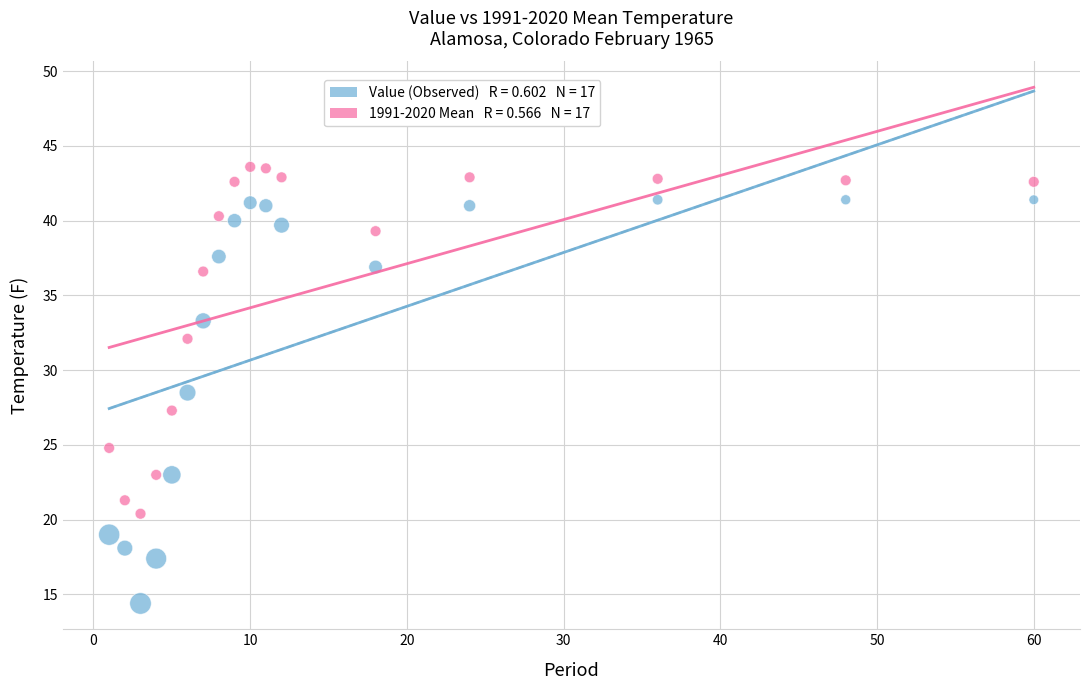

Across all series, what Y value is closest to 29?

28.5